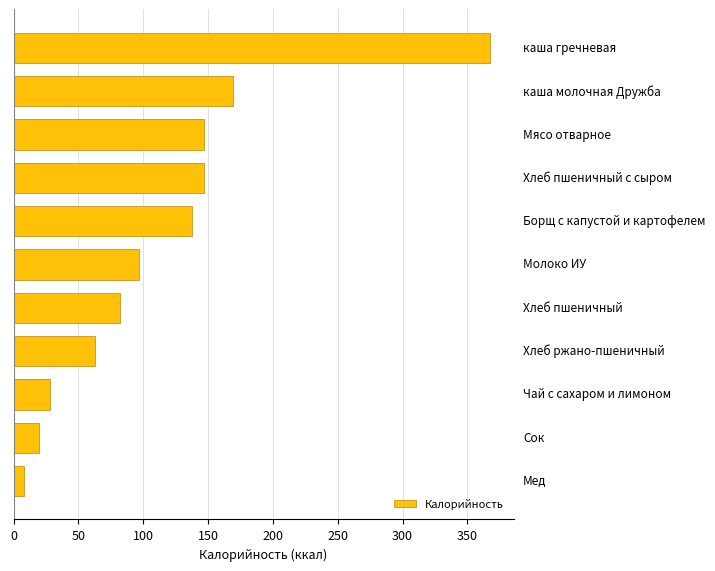

What is the maximum value shown in the chart?

367.2